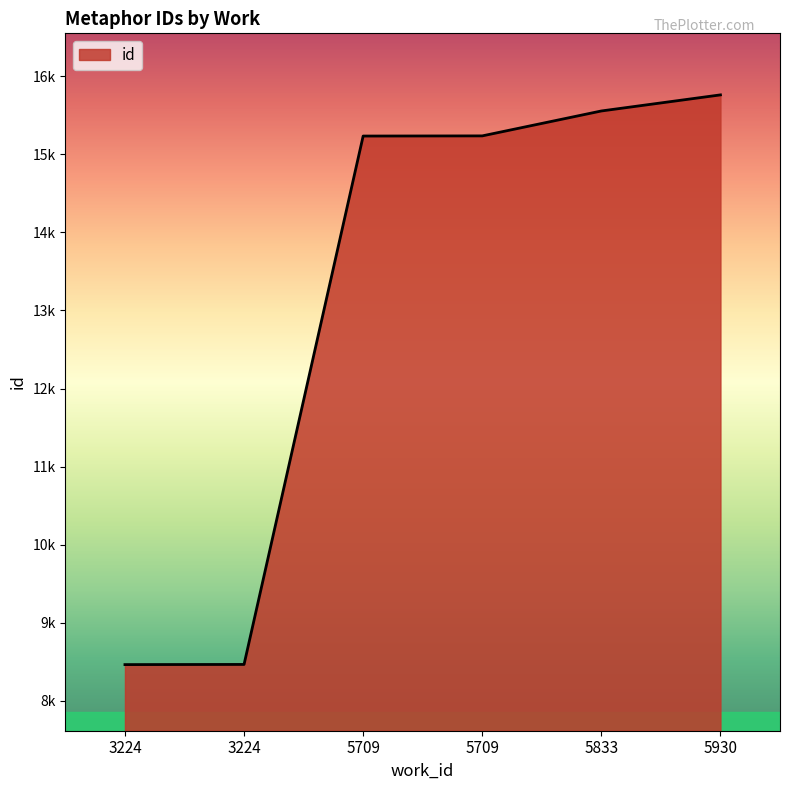

Does the chart have visible grid lines?

No